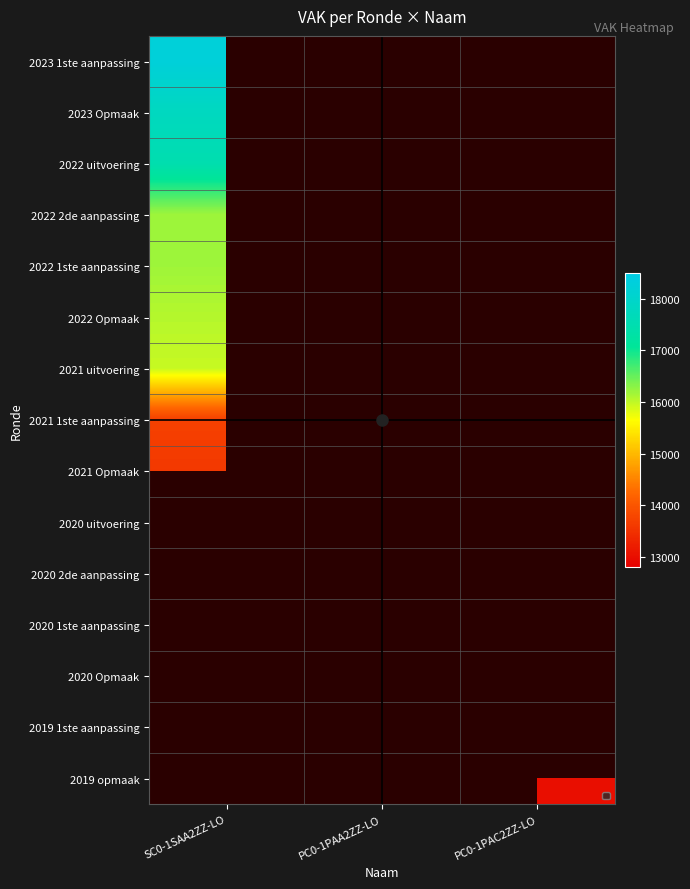

Is the value of 2020 uitvoering at SC0-1SAA2ZZ-LO greater than the value of 2019 opmaak at PC0-1PAA2ZZ-LO?

No